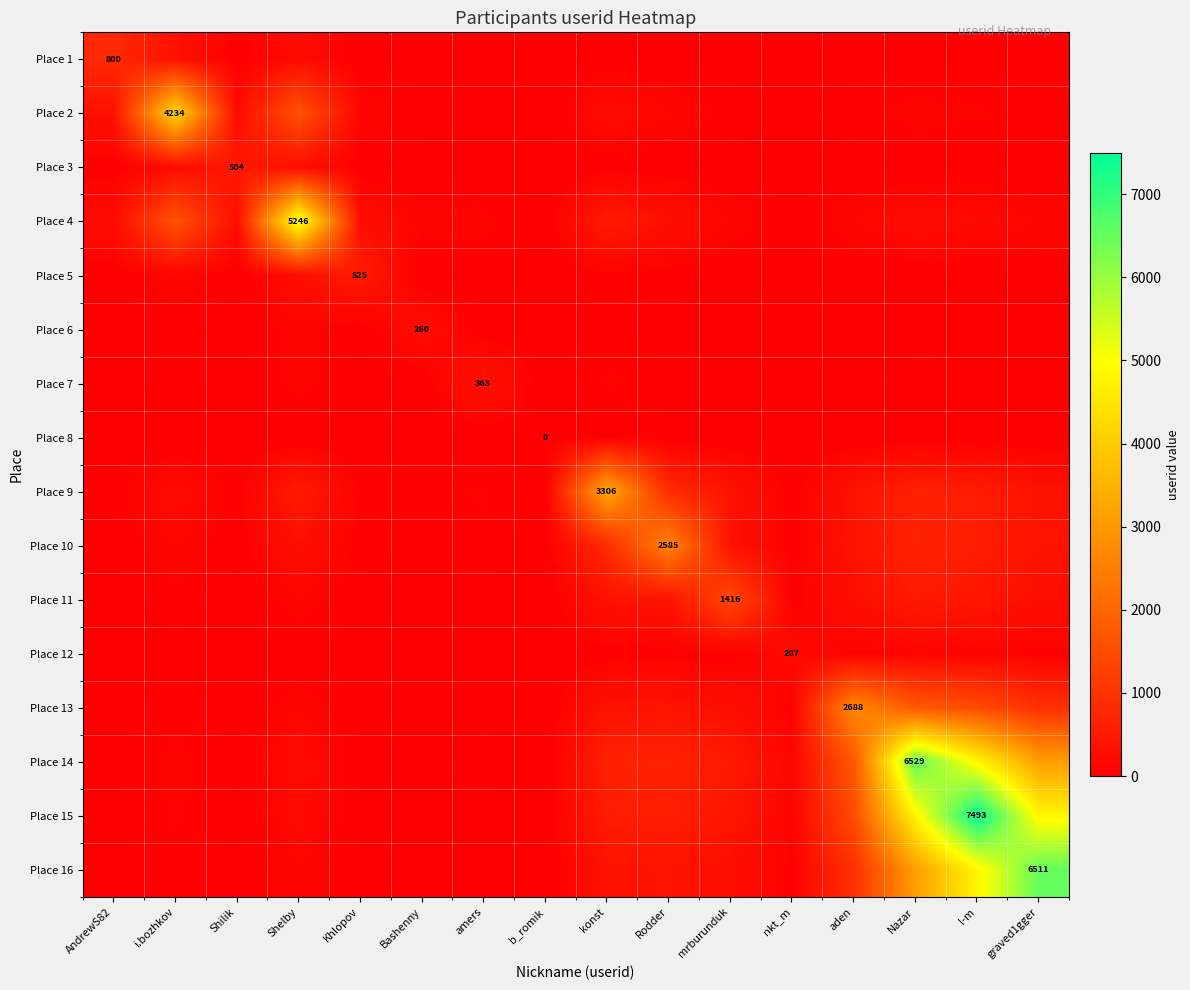

The value of Place 7 at aden is 36.3. True or false?

False